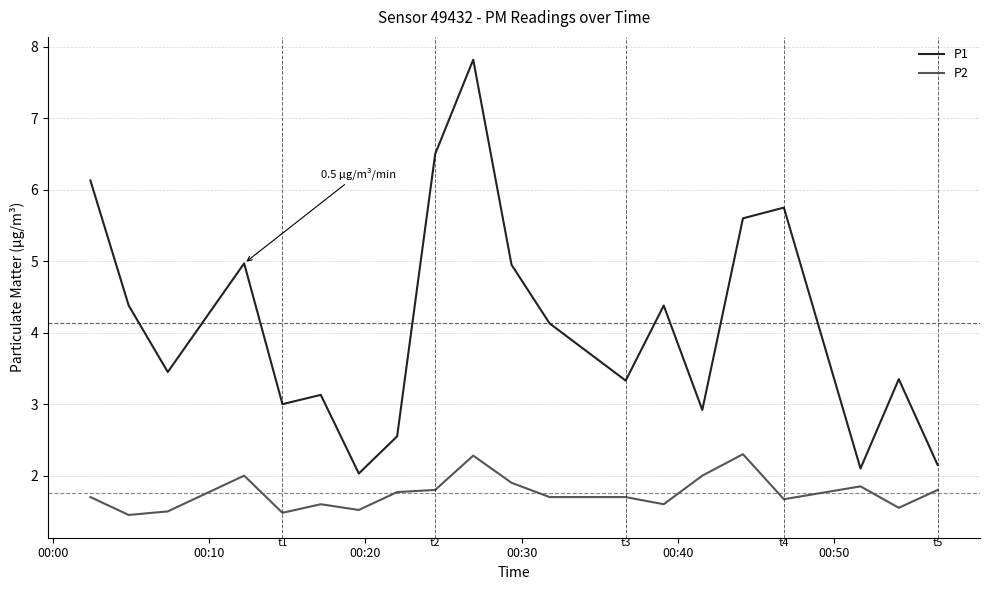

Count the P2 values in the range 1 to 2.

18